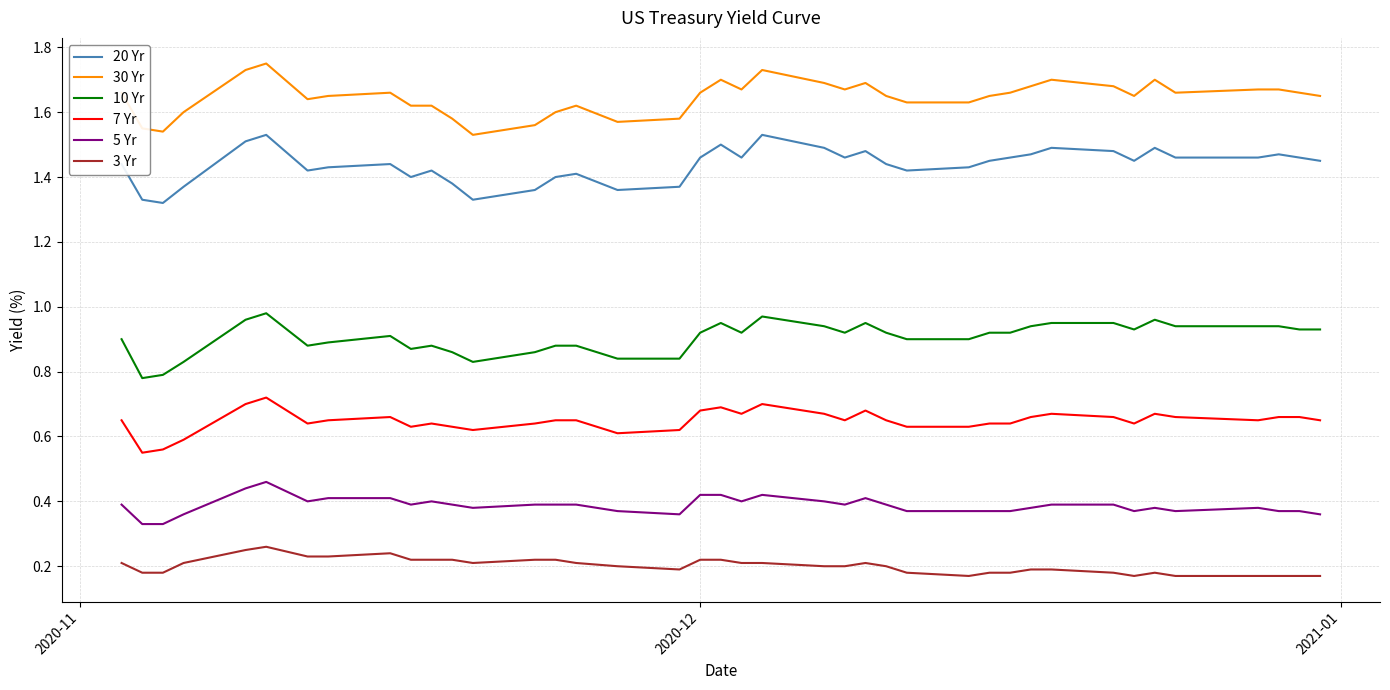

True or false: 7 Yr and 3 Yr intersect in this chart.

False